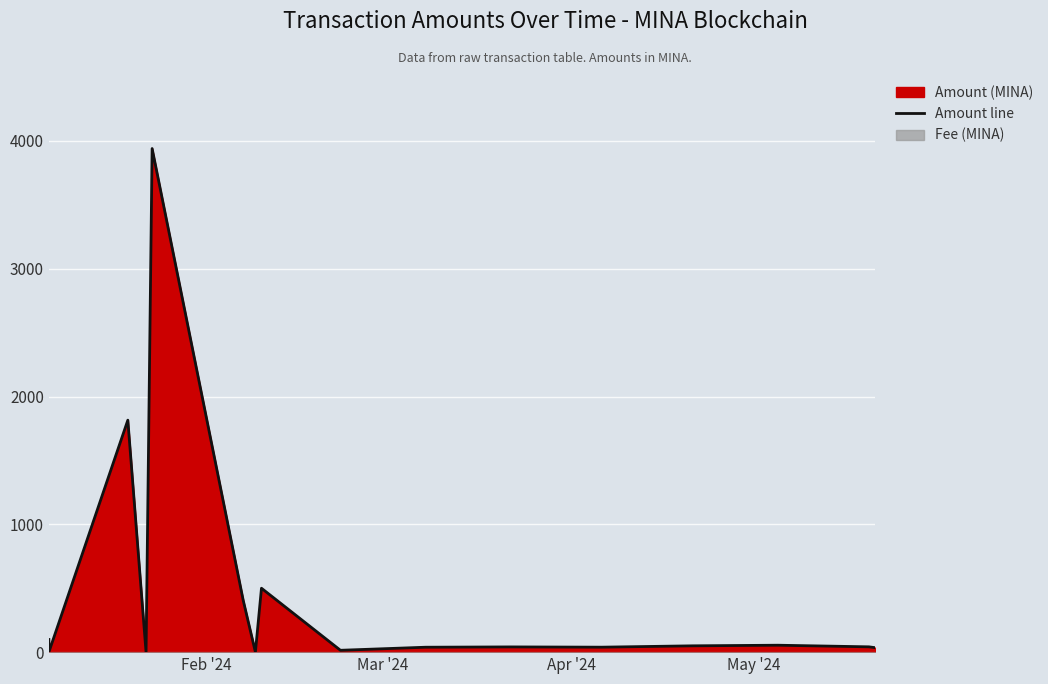

What is the sum of all values?

7071.7